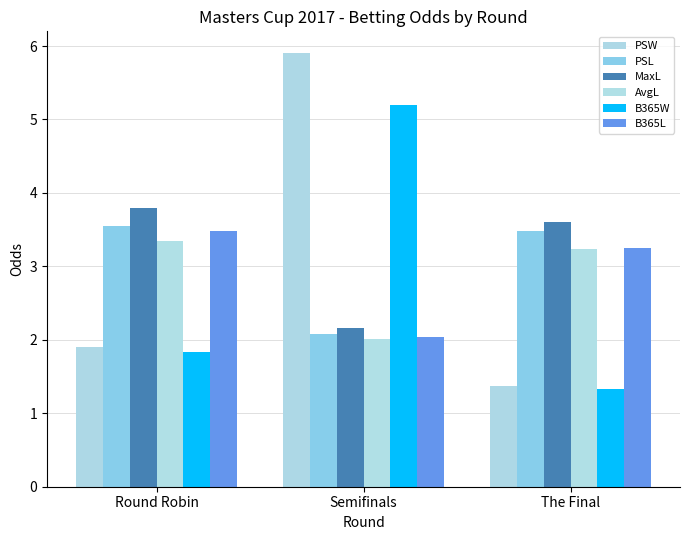

What is the total value across all series at Semifinals?

19.4